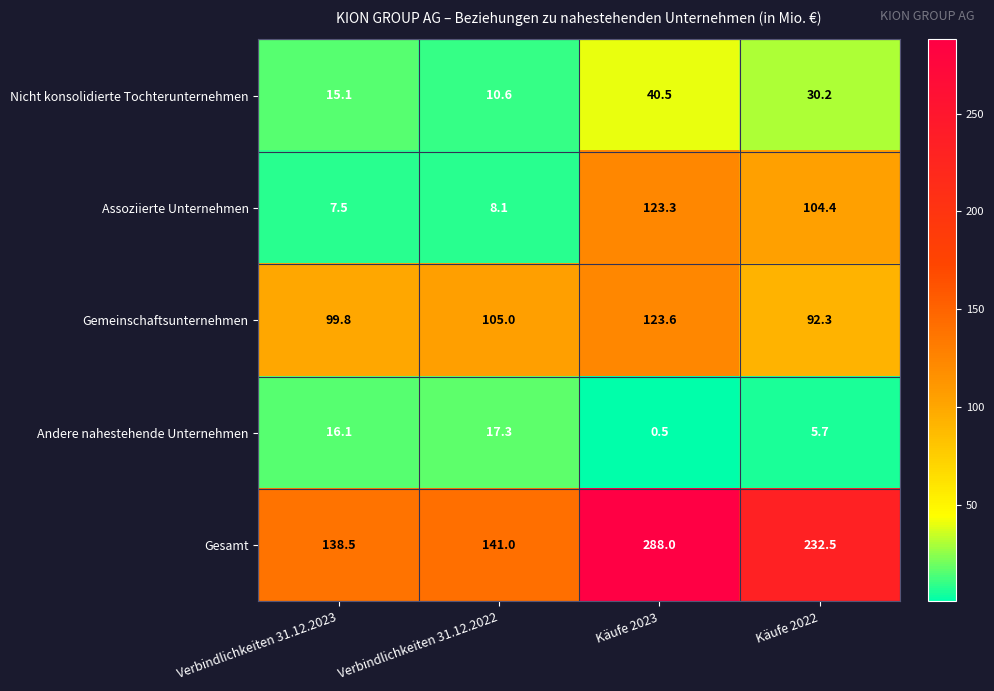

Reading right to left, transcribe all the data shown in this chart.

Nicht konsolidierte Tochterunternehmen: 30.2	40.5	10.6	15.1
Assoziierte Unternehmen: 104.4	123.3	8.1	7.5
Gemeinschaftsunternehmen: 92.3	123.6	105.0	99.8
Andere nahestehende Unternehmen: 5.7	0.5	17.3	16.1
Gesamt: 232.5	288.0	141.0	138.5